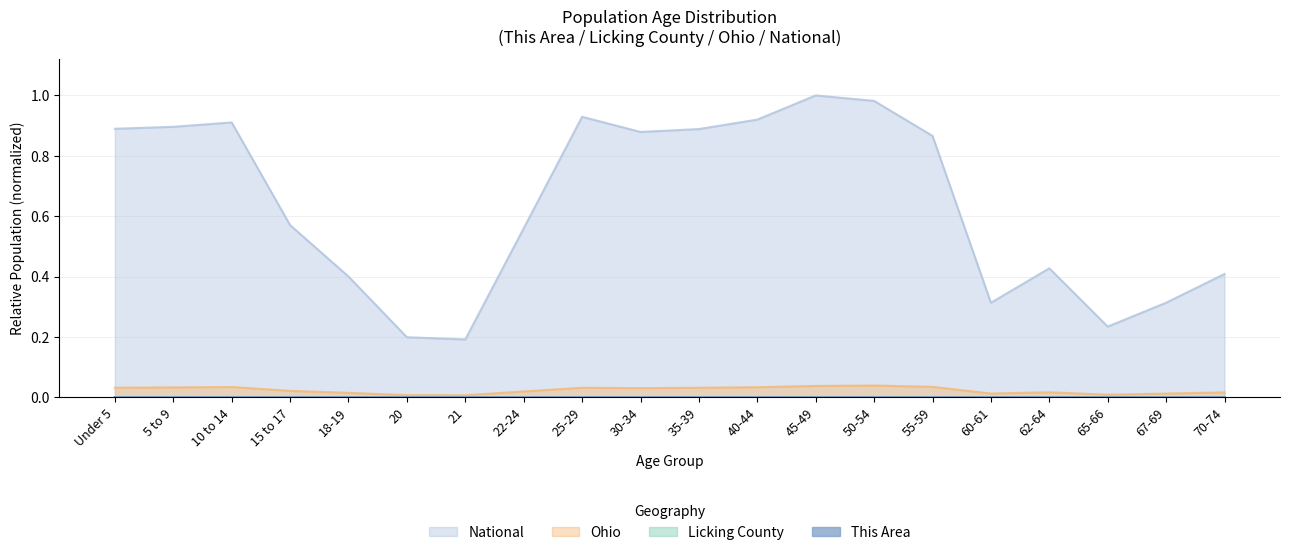

Reading left to right, list all the values displayed in this chart.

This Area: 0.0	0.0	0.0	0.0	0.0	0.0	0.0	0.0	0.0	0.0	0.0	0.0	0.0	0.0	0.0	0.0	0.0	0.0	0.0	0.0
Licking County: 0.0	0.0	0.0	0.0	0.0	0.0	0.0	0.0	0.0	0.0	0.0	0.0	0.0	0.0	0.0	0.0	0.0	0.0	0.0	0.0
Ohio: 0.0	0.0	0.0	0.0	0.0	0.0	0.0	0.0	0.0	0.0	0.0	0.0	0.0	0.0	0.0	0.0	0.0	0.0	0.0	0.0
National: 0.9	0.9	0.9	0.6	0.4	0.2	0.2	0.6	0.9	0.9	0.9	0.9	1.0	1.0	0.9	0.3	0.4	0.2	0.3	0.4